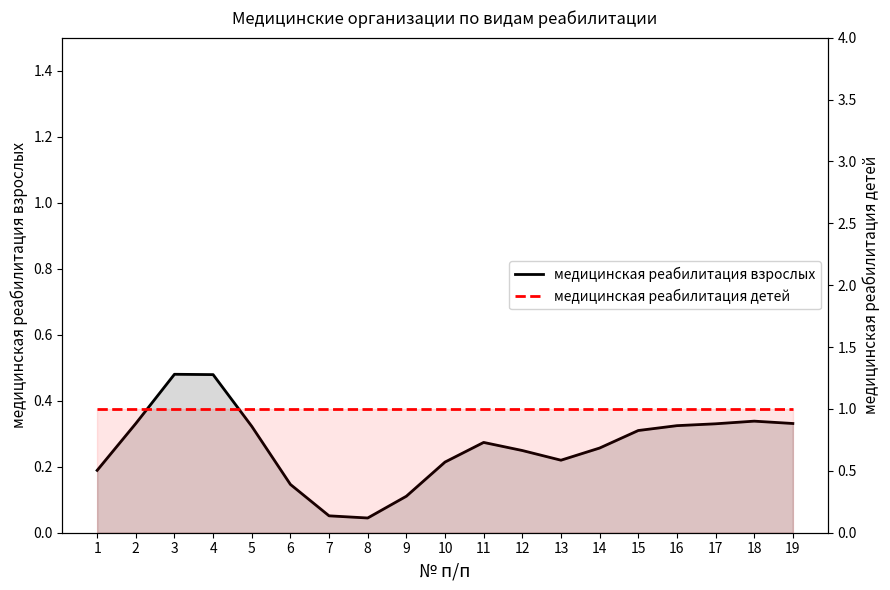

Rank the series by their average value, from lowest to highest.

медицинская реабилитация взрослых, медицинская реабилитация детей